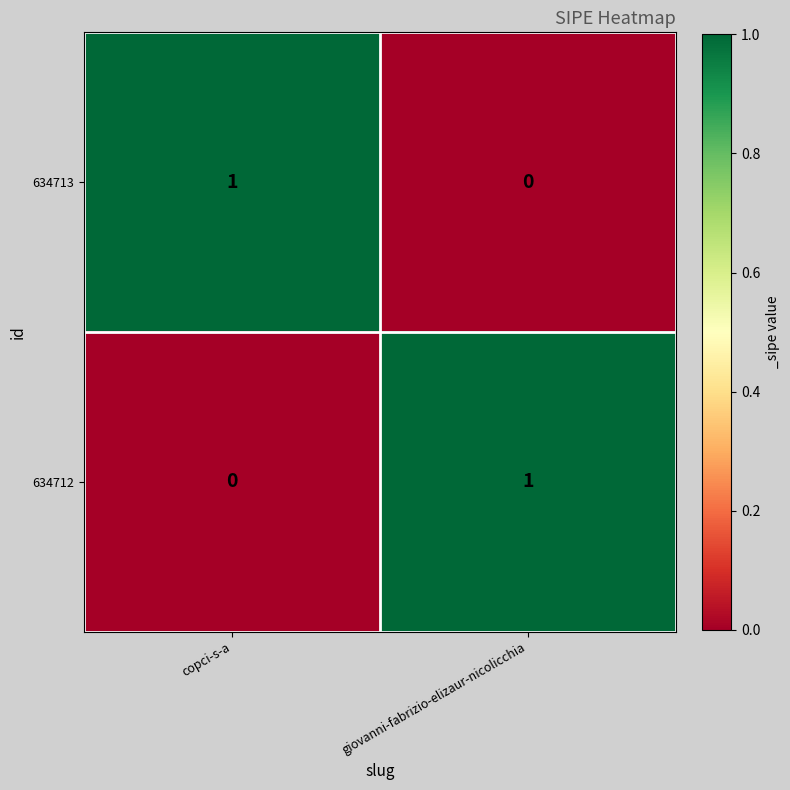

Where is 634712 nearest to the value 0?

copci-s-a